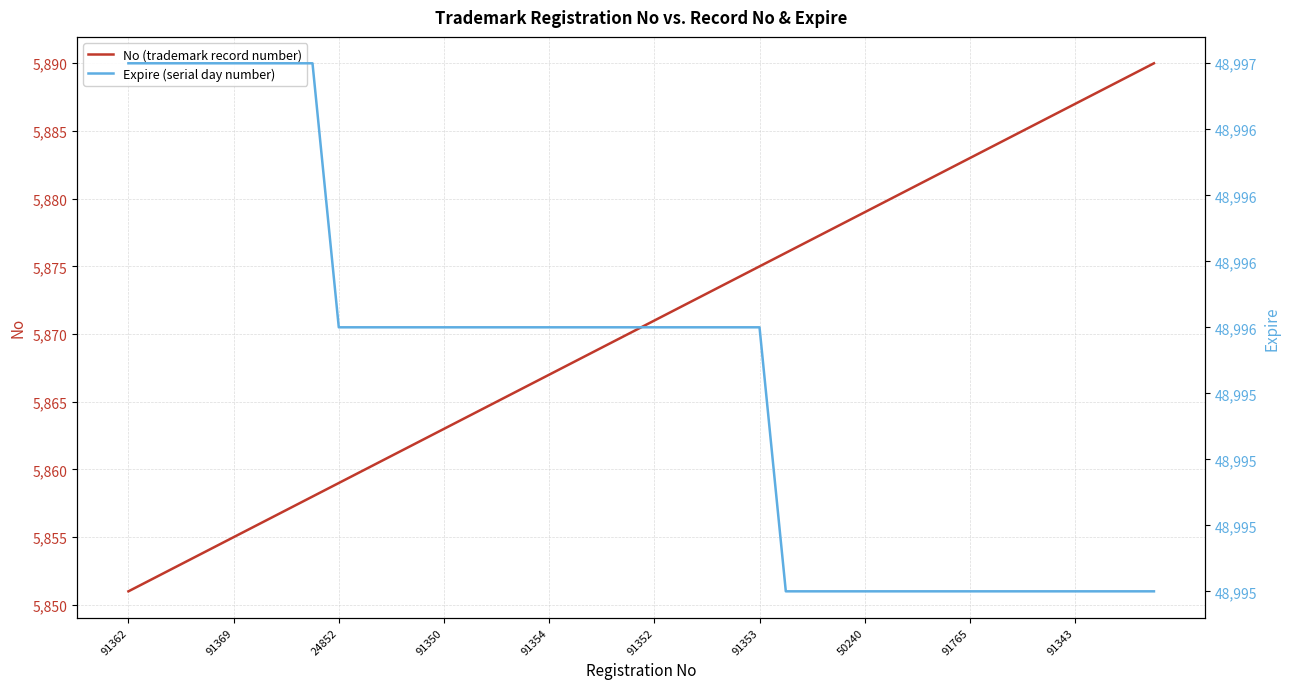

The value of No (trademark record number) at 14 is 5865. True or false?

True